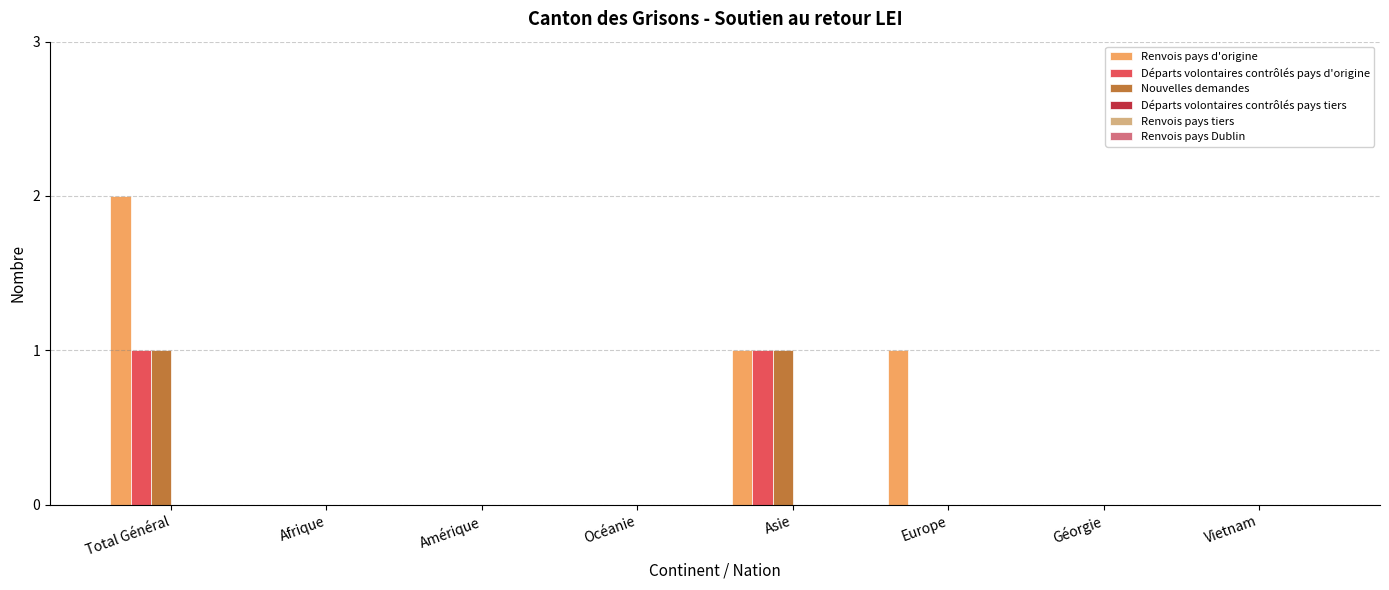

Which series has the largest total across all categories?

Renvois pays d'origine